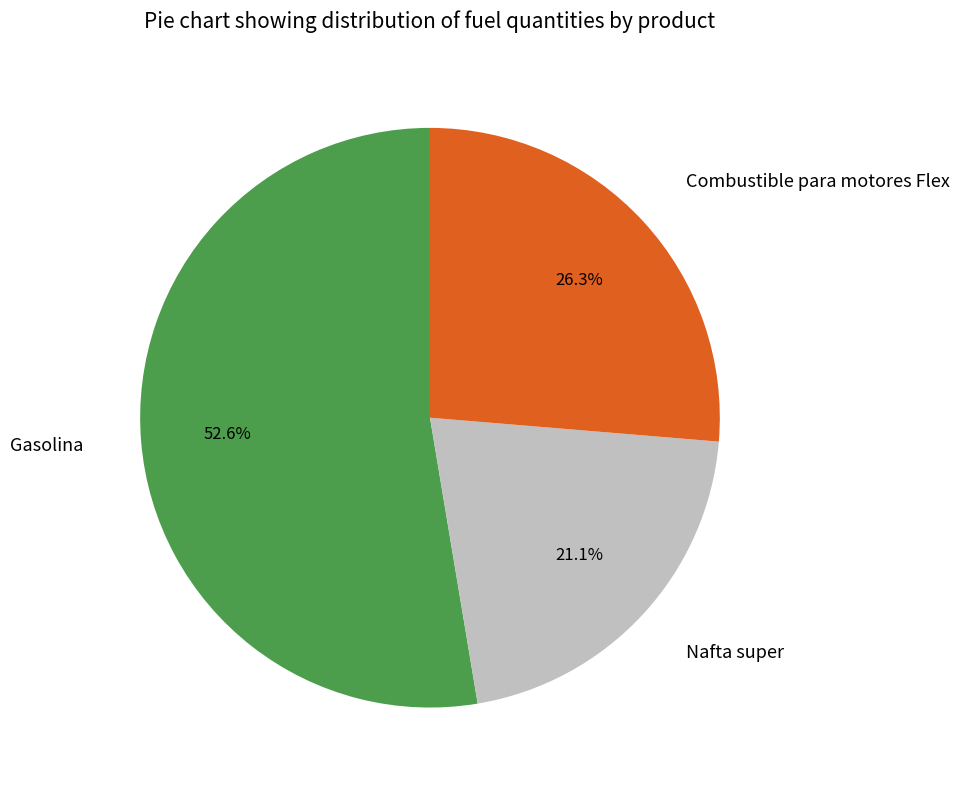

What portion of the pie excludes Combustible para motores Flex?

73.7%